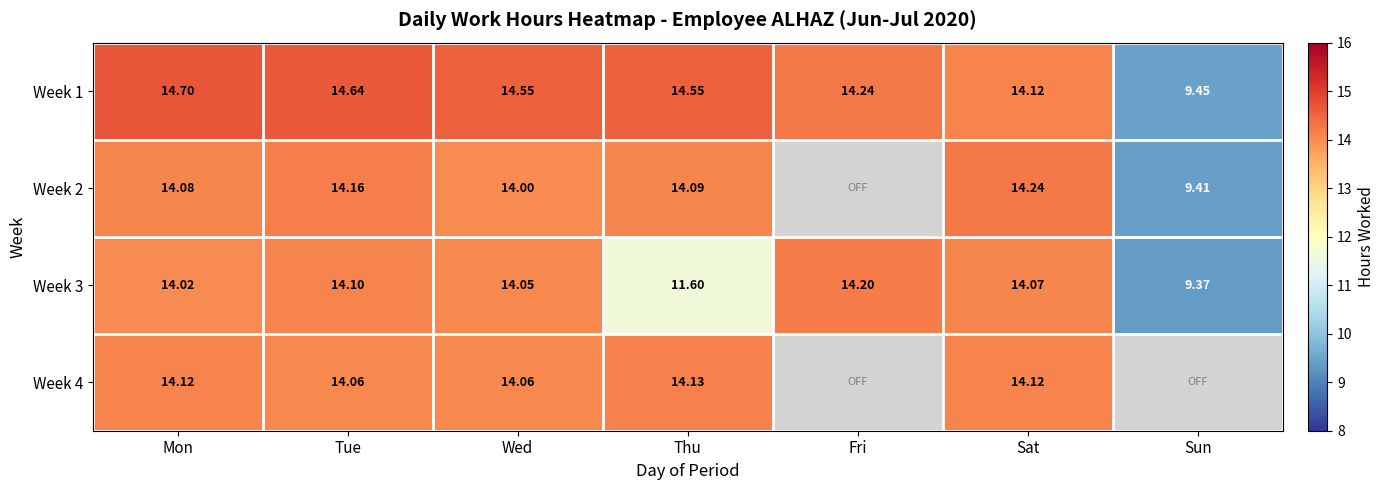

Where is Week 1 nearest to the value 12?

Sat